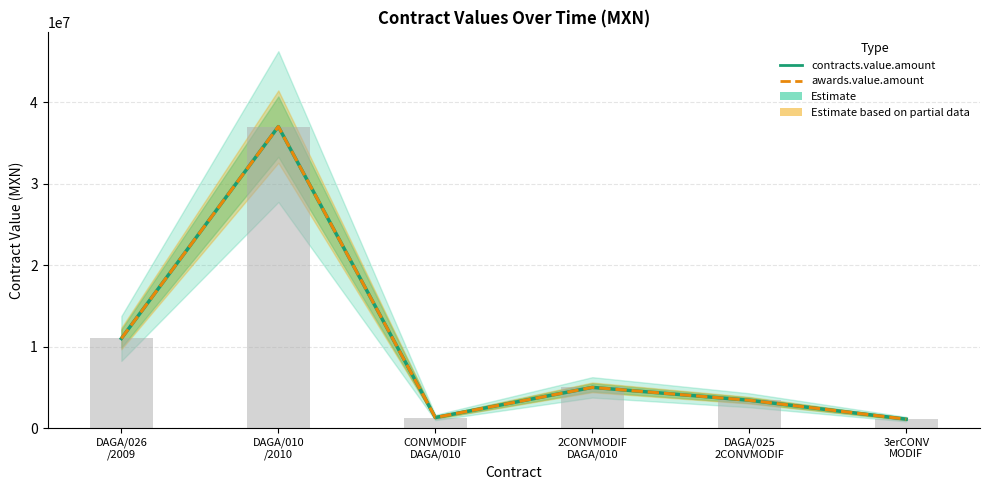

Which series changed the most between CONVMODIF
DAGA/010 and 3erCONV
MODIF?

contracts.value.amount